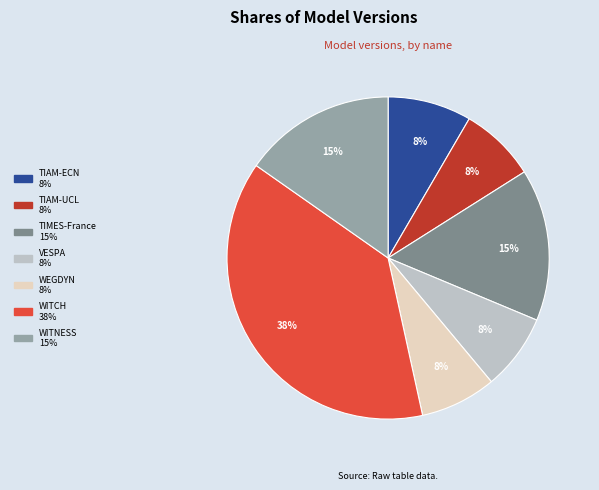

Count the number of slices in the pie.

7